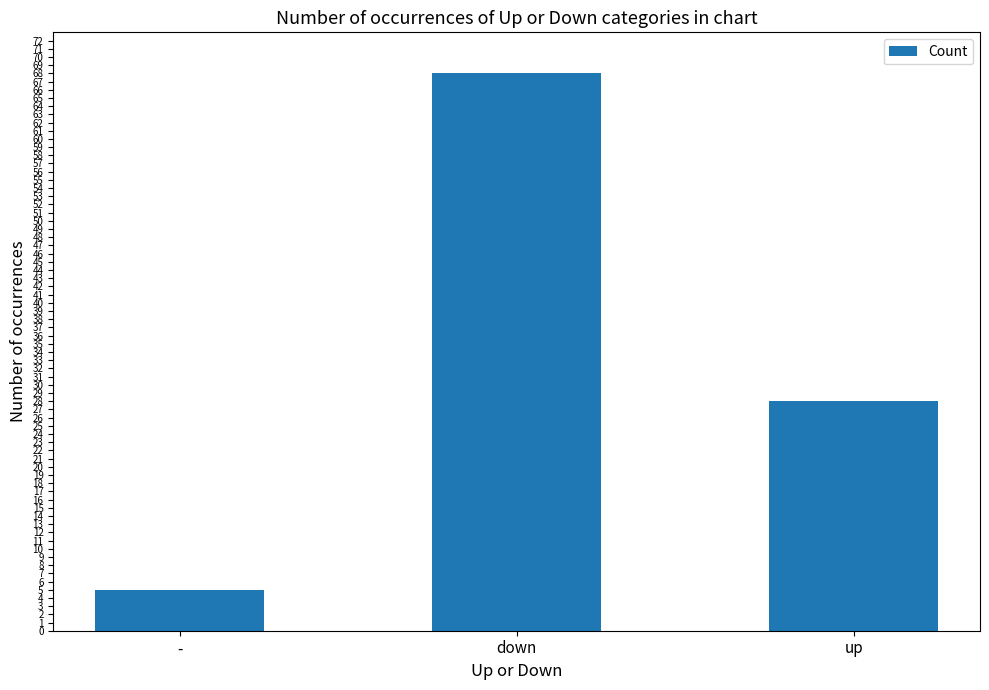

Rank the categories by value from lowest to highest.

-, up, down